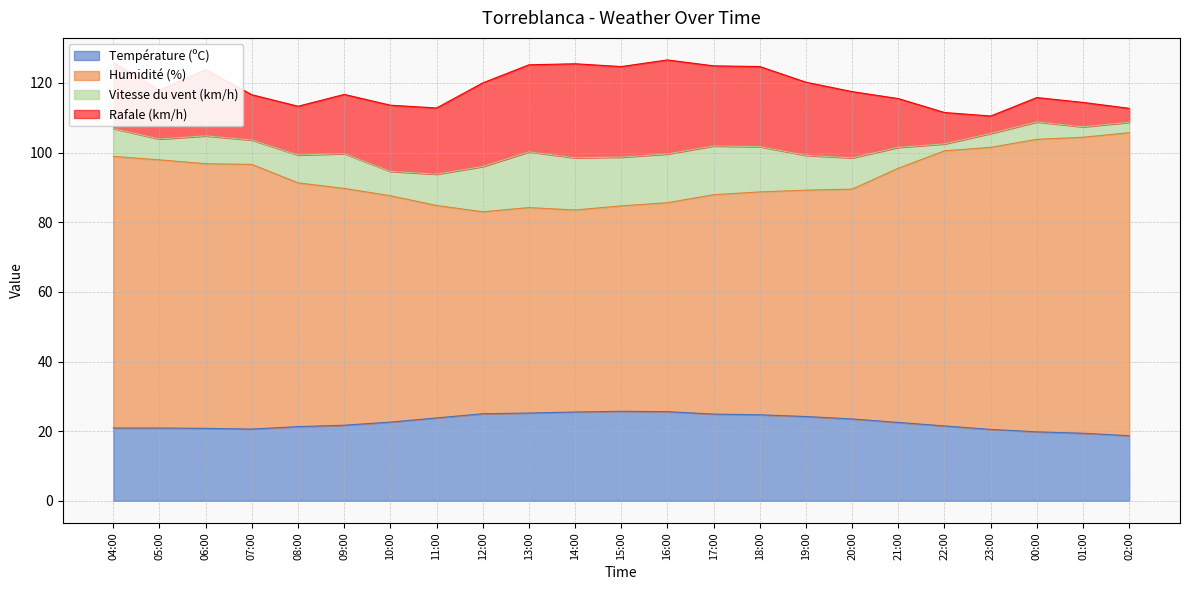

The Température (ºC) series shows 31.4 at 06:00. True or false?

False